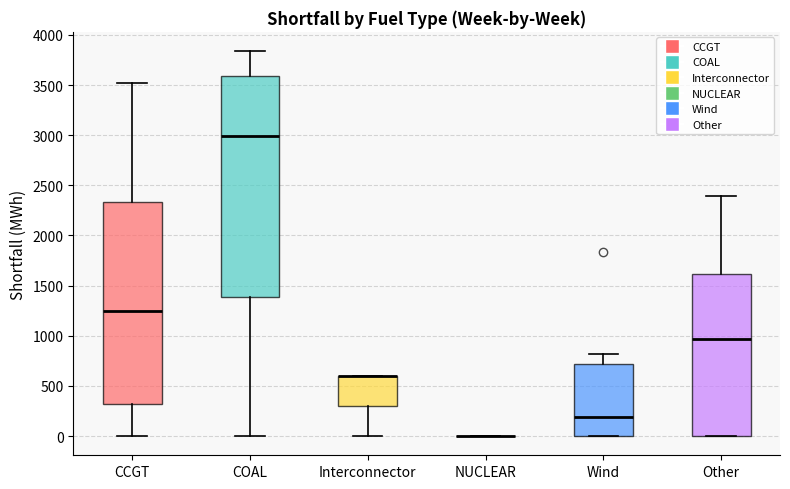

Where is the upper edge of the box for Other on the y-axis? The values are not printed on the chart, so give them approximately, as read against the axis.

1600